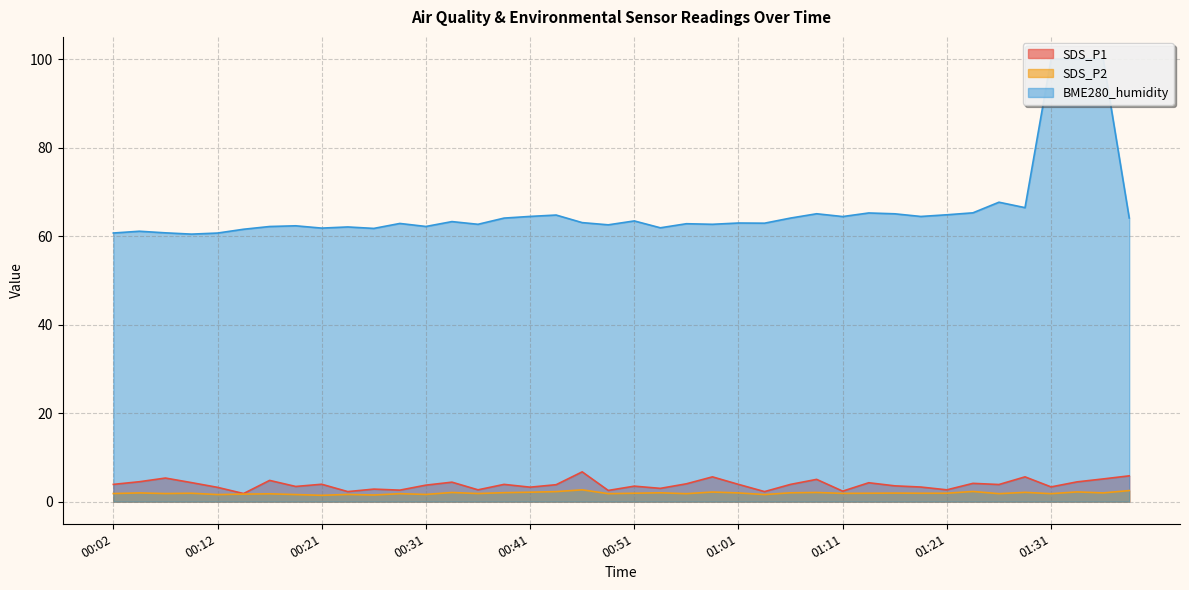

How many categories are shown in the chart?

40